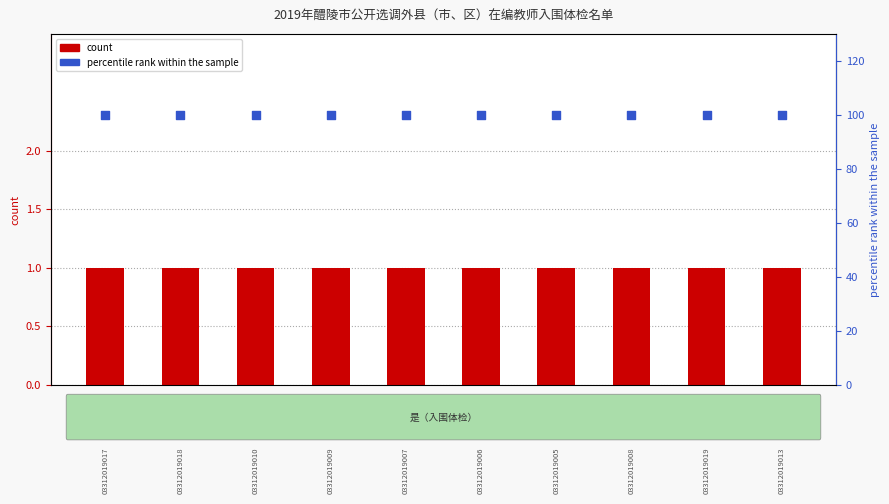

Is the value of percentile rank within the sample at 奉淑君 greater than the value of count at 奉淑君?

Yes